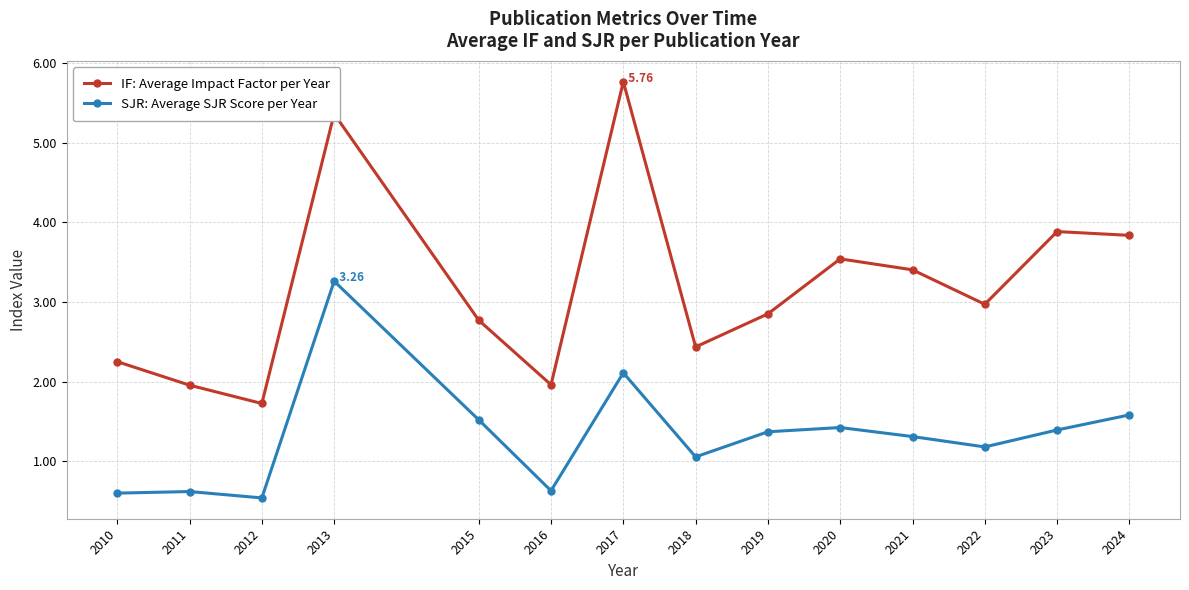

What are all the series names shown in the legend?

IF: Average Impact Factor per Year, SJR: Average SJR Score per Year